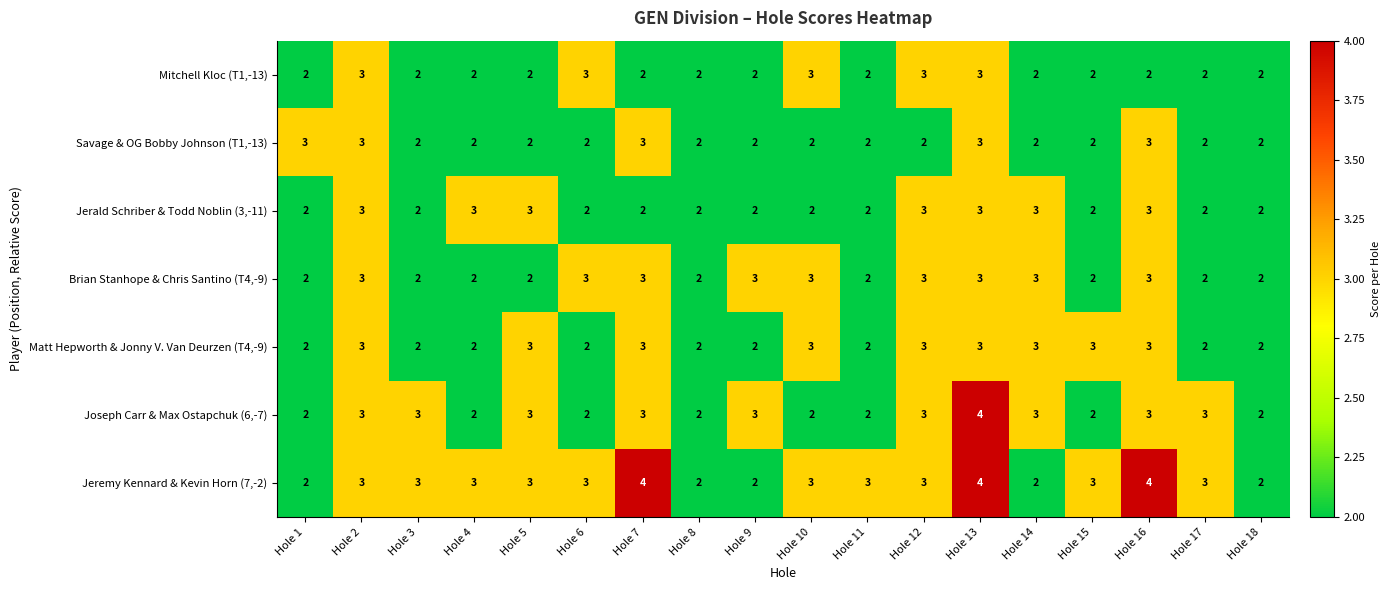

Count the Jeremy Kennard & Kevin Horn (7,-2) values in the range 2 to 3.

15